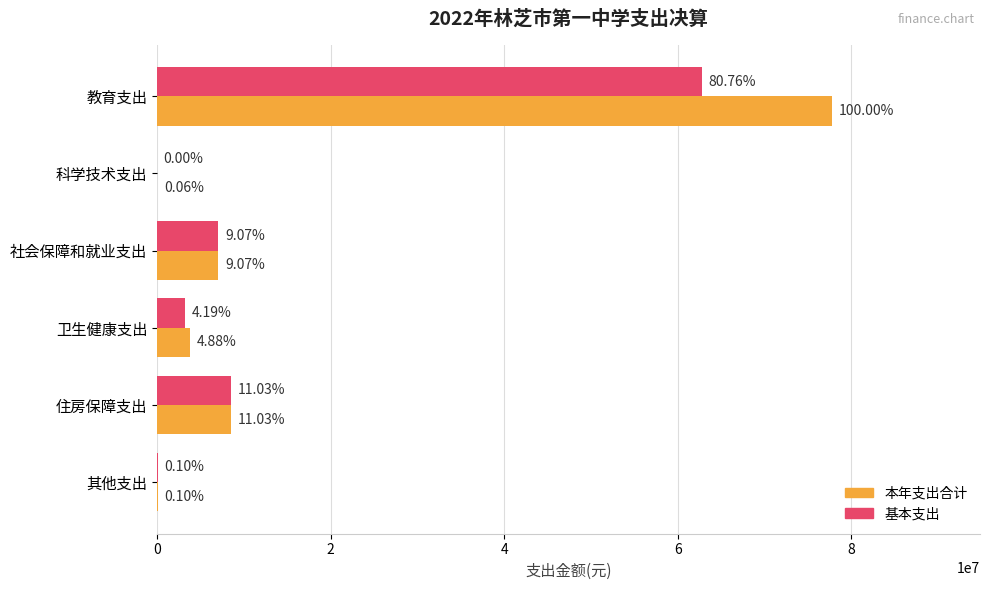

List the series in order of their peak value, highest first.

本年支出合计, 基本支出